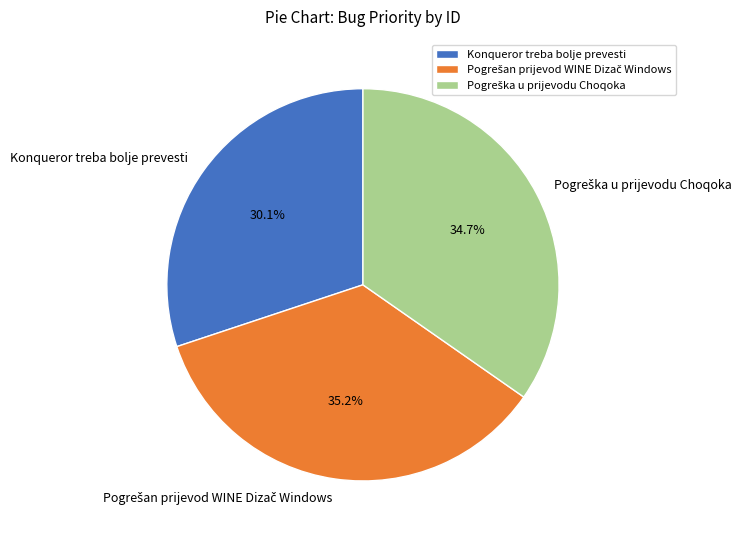

Is there any slice that represents more than half of the pie?

No